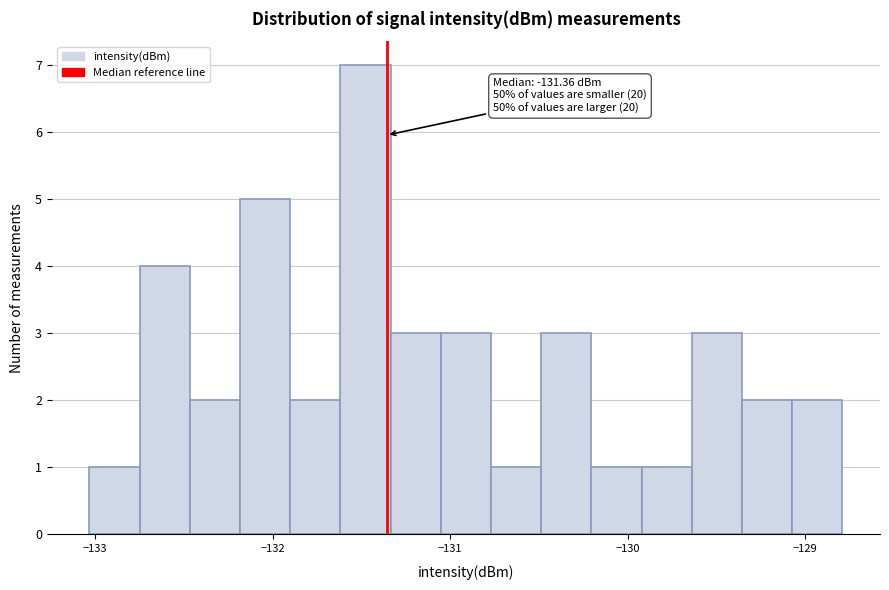

Read against the x-axis, roughly where is the centre of the tallest bar?

-131.5